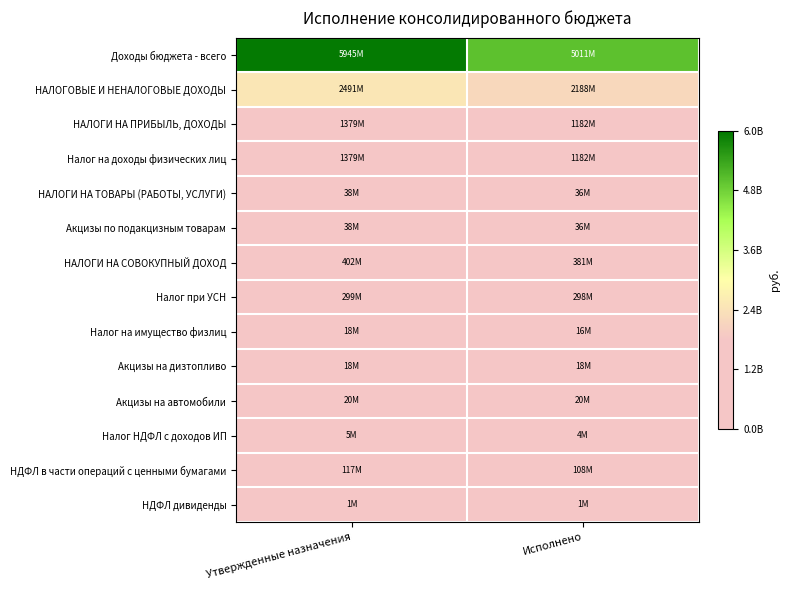

At which category is the sum across all series the highest?

Утвержденные назначения